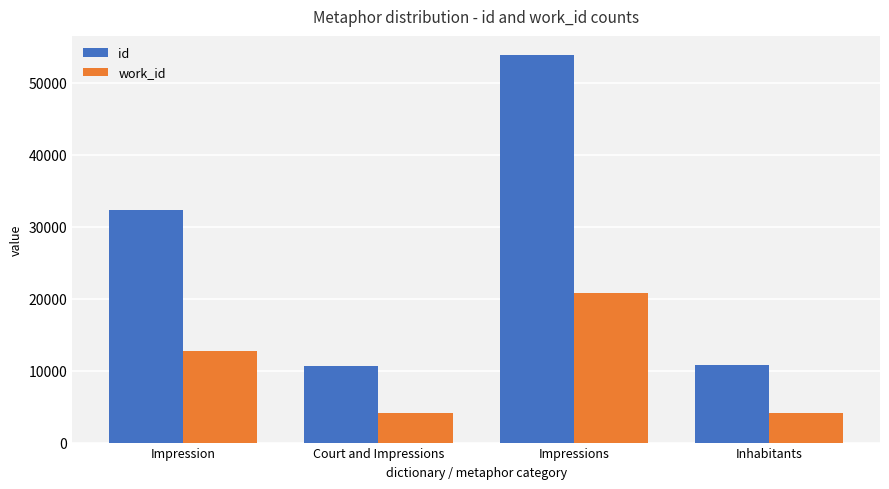

What is the value of the id bar at the 4th from the left?

10784